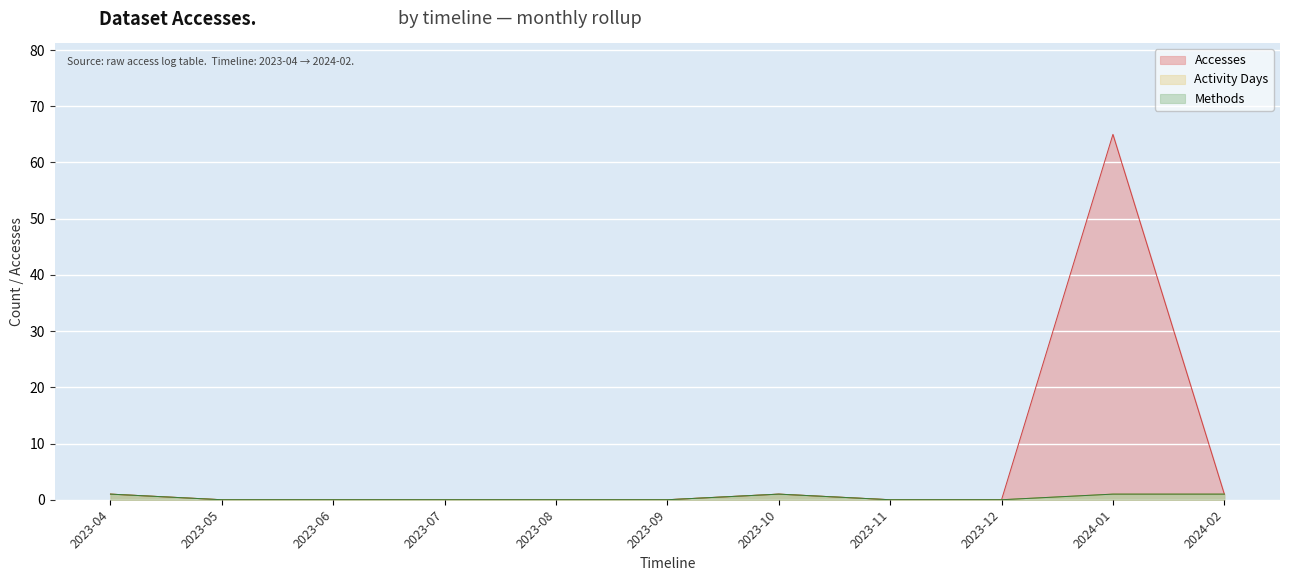

What is the difference between the second highest and second lowest values in the Accesses series?

1